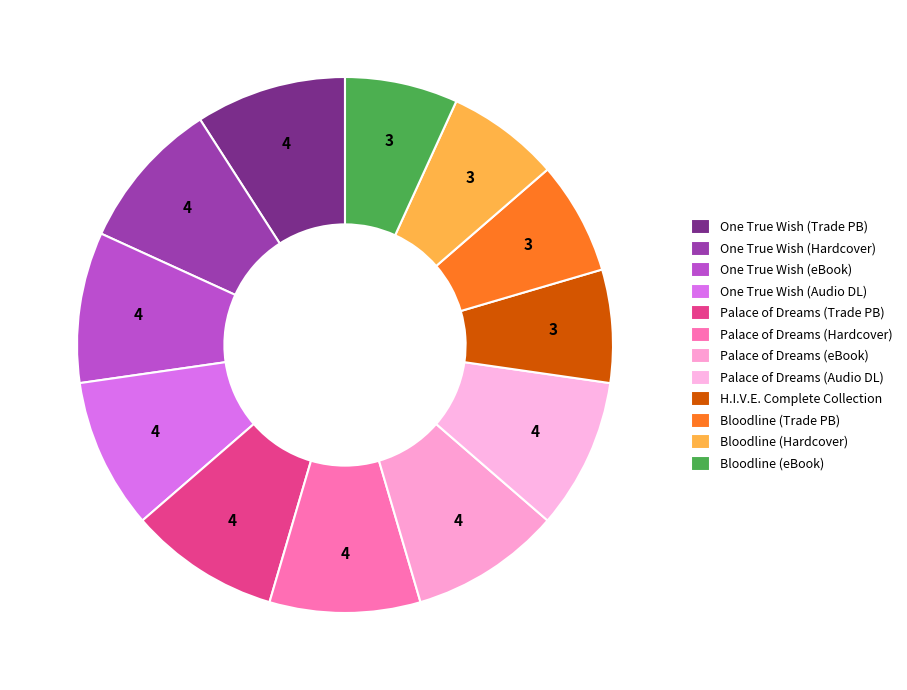

Count the number of slices in the pie.

12